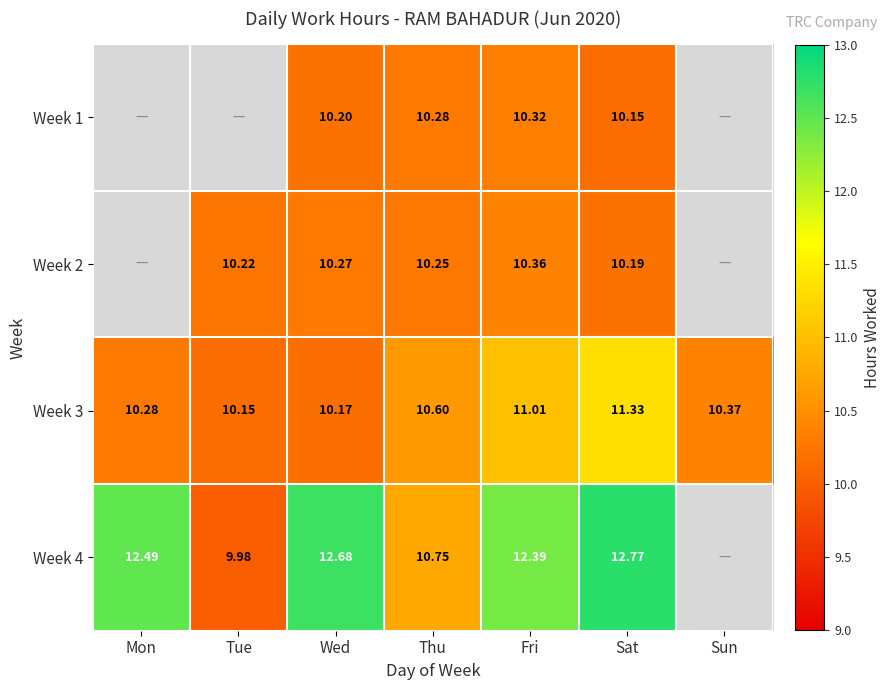

Which label corresponds to the smallest value in the chart?

Tue